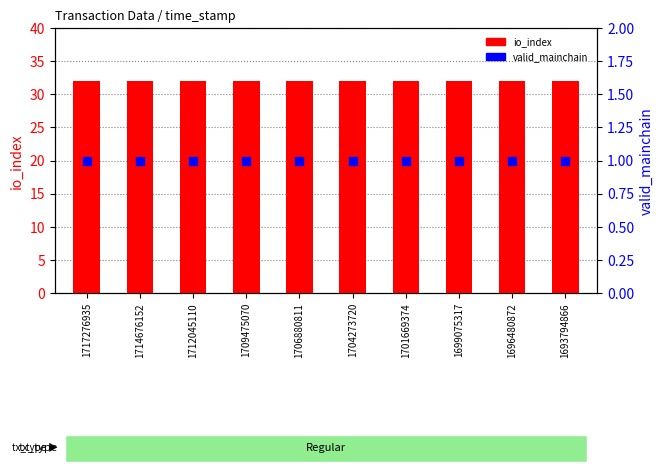

Which series reaches the maximum Y coordinate?

io_index